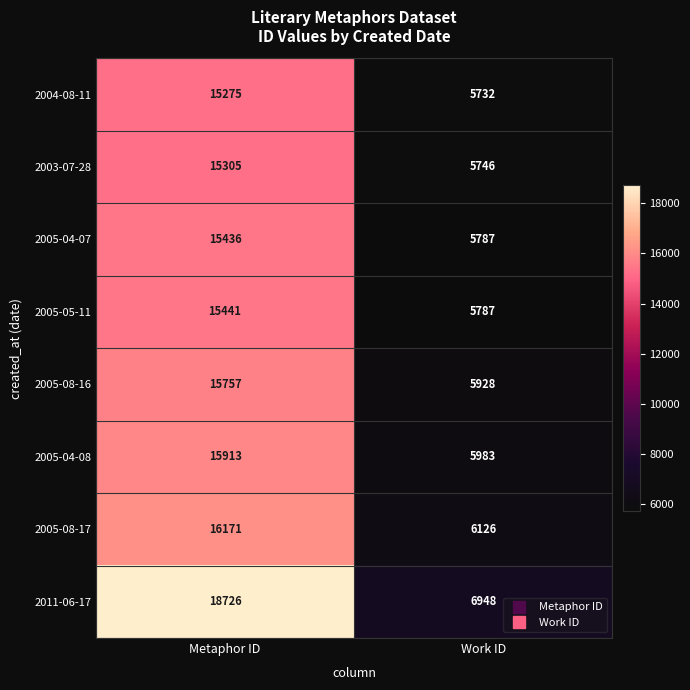

Which series has the largest total across all categories?

2011-06-17